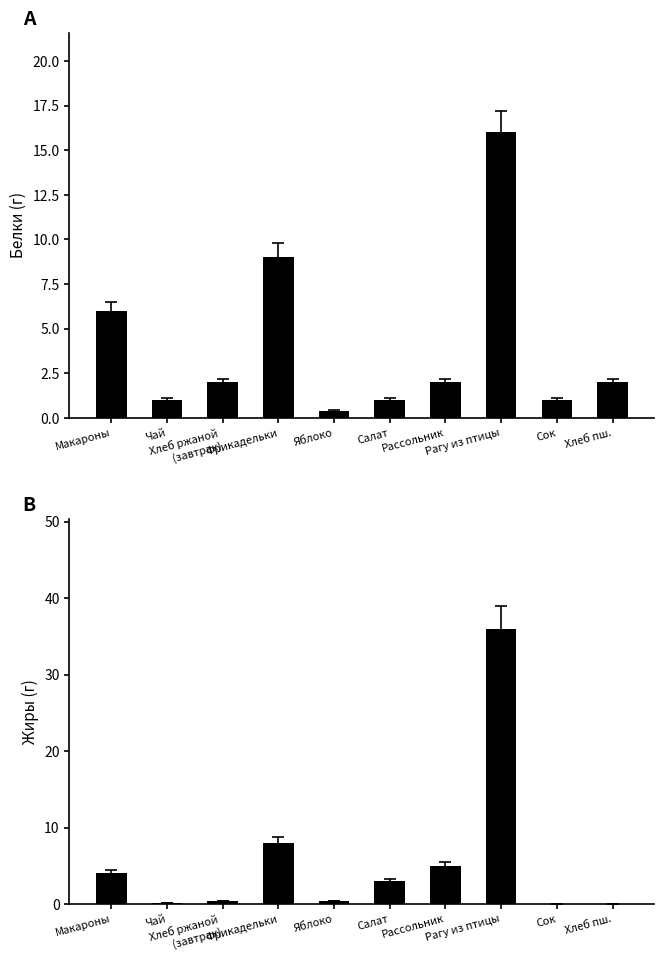

Where does the Белки series first go above 2?

Макароны